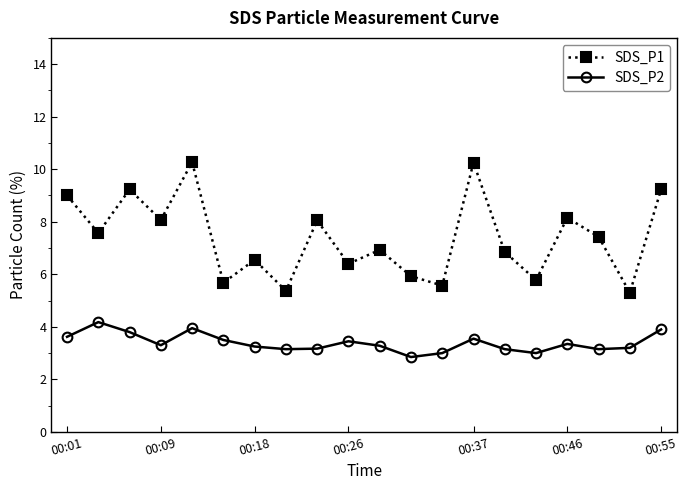

Which series has the largest total across all categories?

SDS_P1